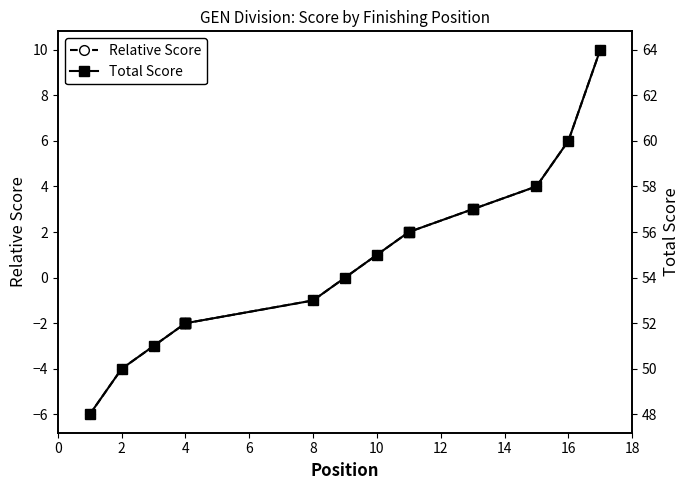

Between 8 and 16, which is larger?

16